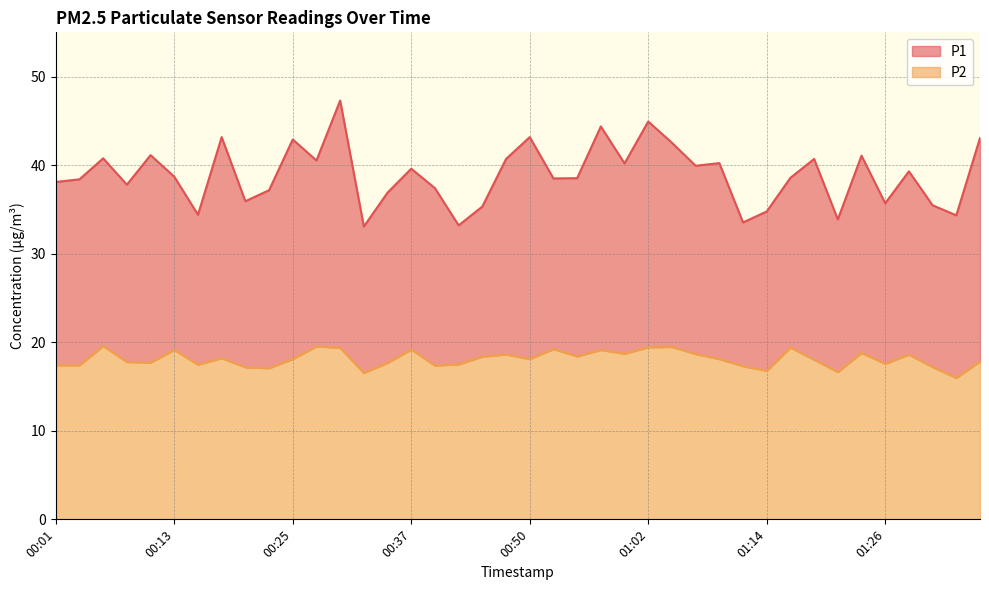

Which category has the highest value in the P2 series?

00:06